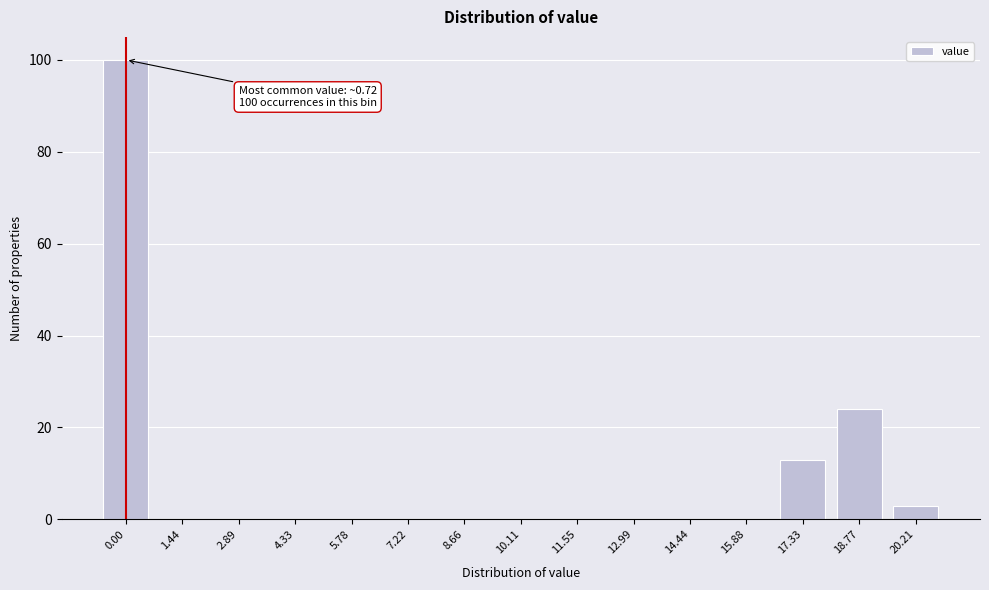

Reading left to right, what are all the values shown in this chart?

0.00=100	1.44=0	2.89=0	4.33=0	5.78=0	7.22=0	8.66=0	10.11=0	11.55=0	12.99=0	14.44=0	15.88=0	17.33=13	18.77=24	20.21=3